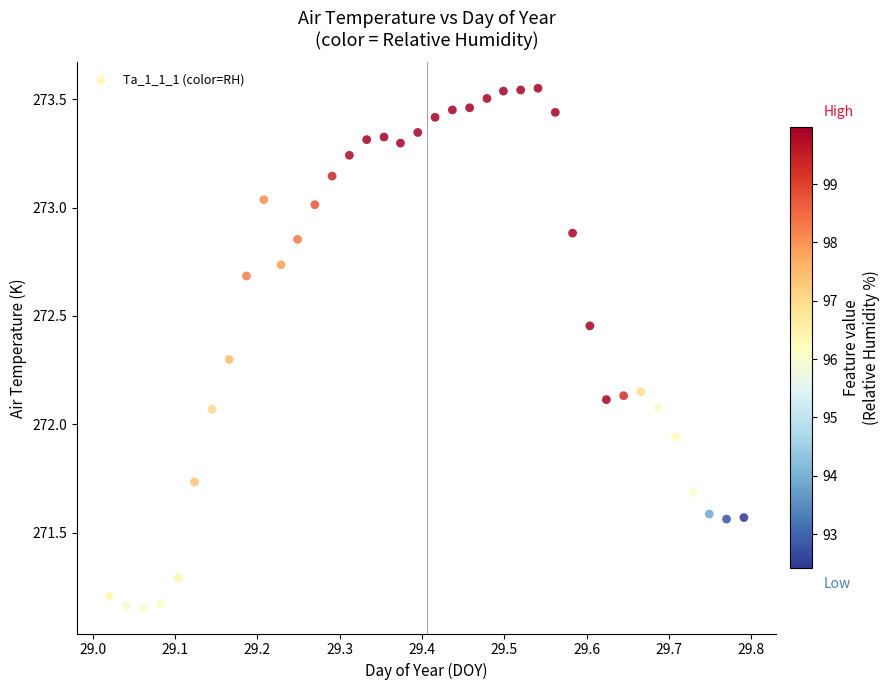

What is the range of Y values (max minus min)?

2.4